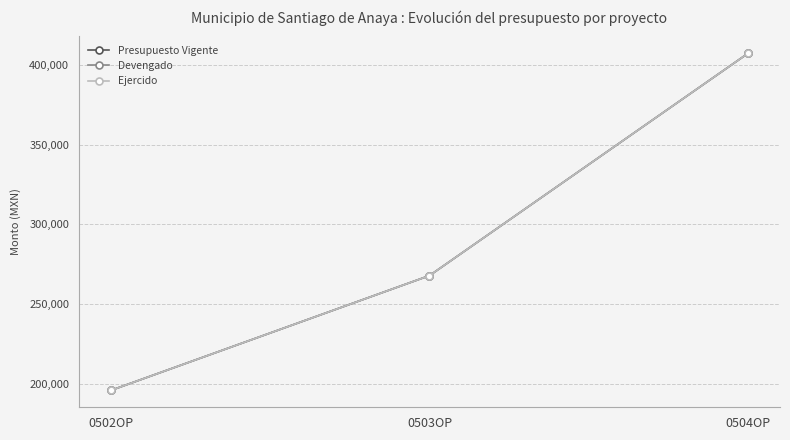

Reading right to left, extract all data points from this chart.

Presupuesto Vigente: 0504OP=407567.5	0503OP=267832.6	0502OP=195674.1
Devengado: 0504OP=407567.5	0503OP=267832.6	0502OP=195674.1
Ejercido: 0504OP=407567.5	0503OP=267832.6	0502OP=195674.1